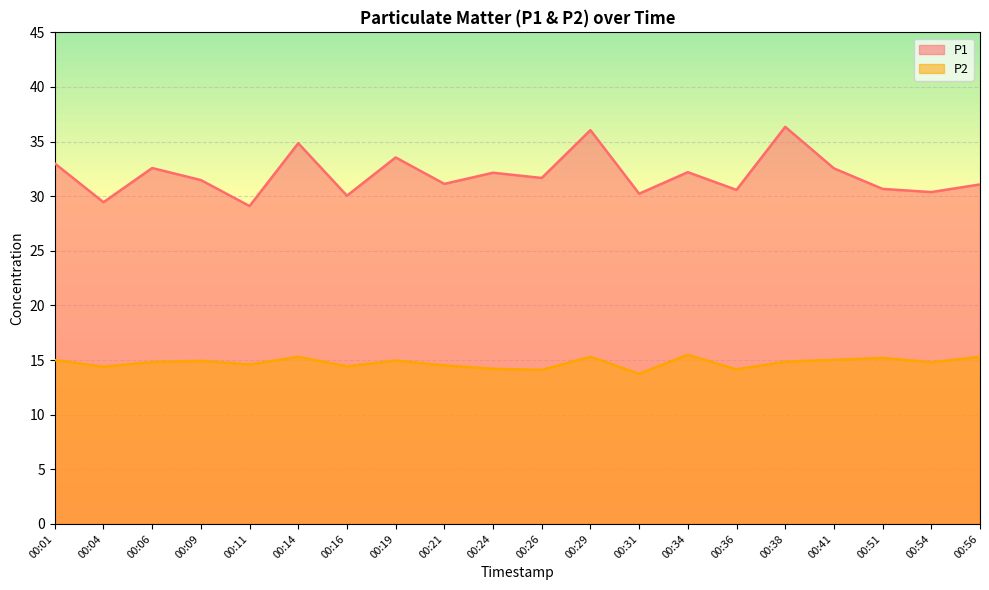

True or false: P2 and P1 cross at least once.

False